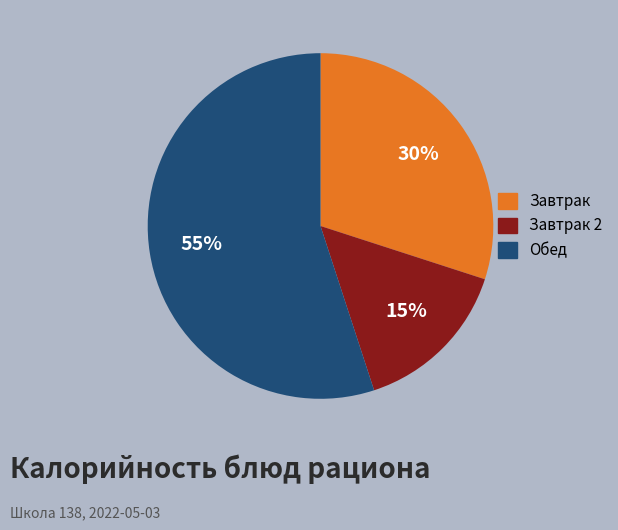

To the nearest percent, what is the average slice percentage?

33%